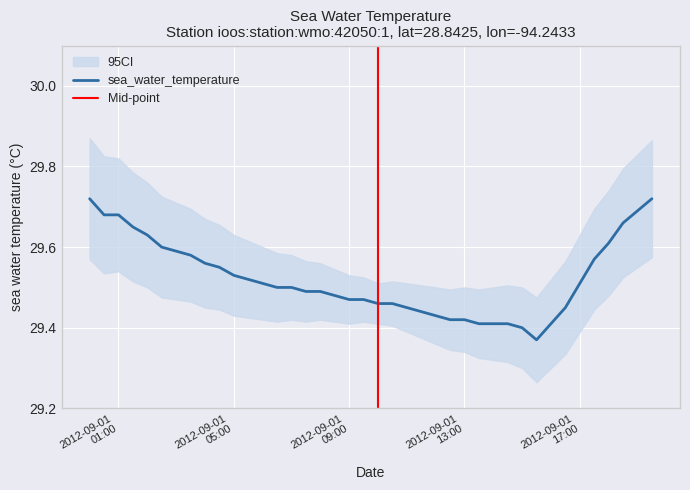

Is this an area chart (filled region under the line)?

No